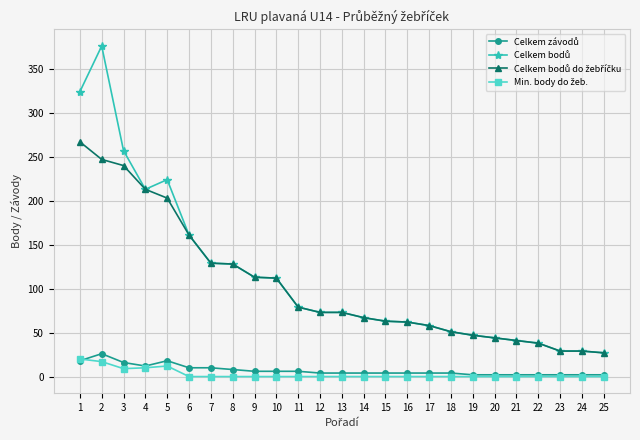

List the labels in order of Min. body do žeb. value, smallest first.

6, 7, 8, 9, 10, 11, 12, 13, 14, 15, 16, 17, 18, 19, 20, 21, 22, 23, 24, 25, 3, 4, 5, 2, 1